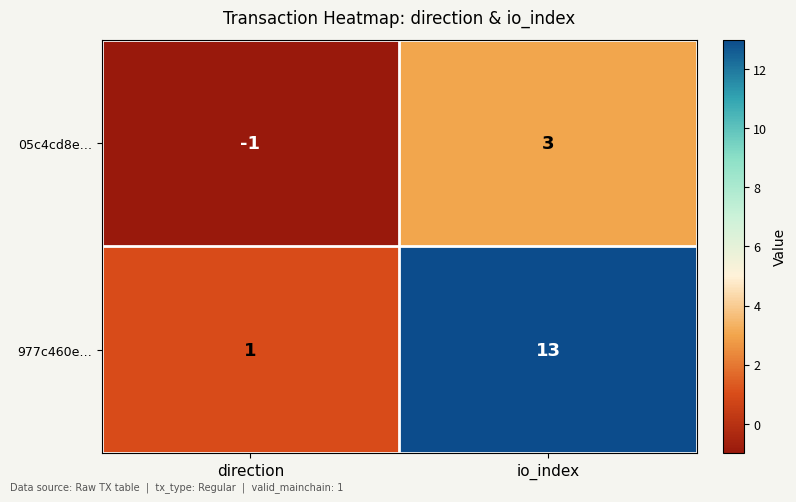

Which series has the largest range (max minus min)?

977c460e…